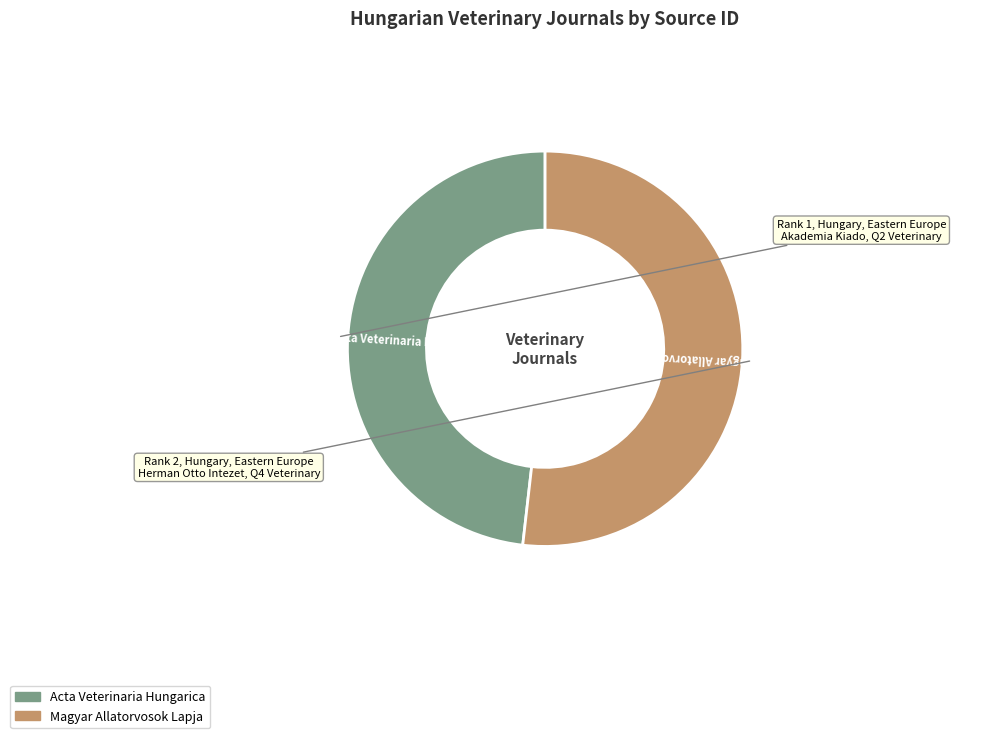

Does Acta Veterinaria Hungarica account for over 50% of the chart?

No